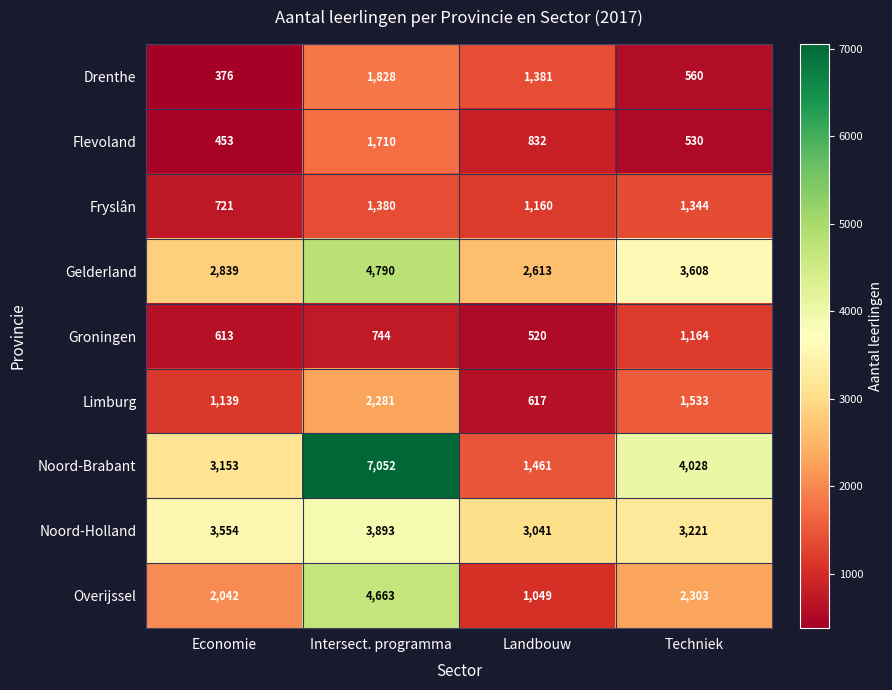

Which series changed the most between Economie and Intersect. programma?

Noord-Brabant